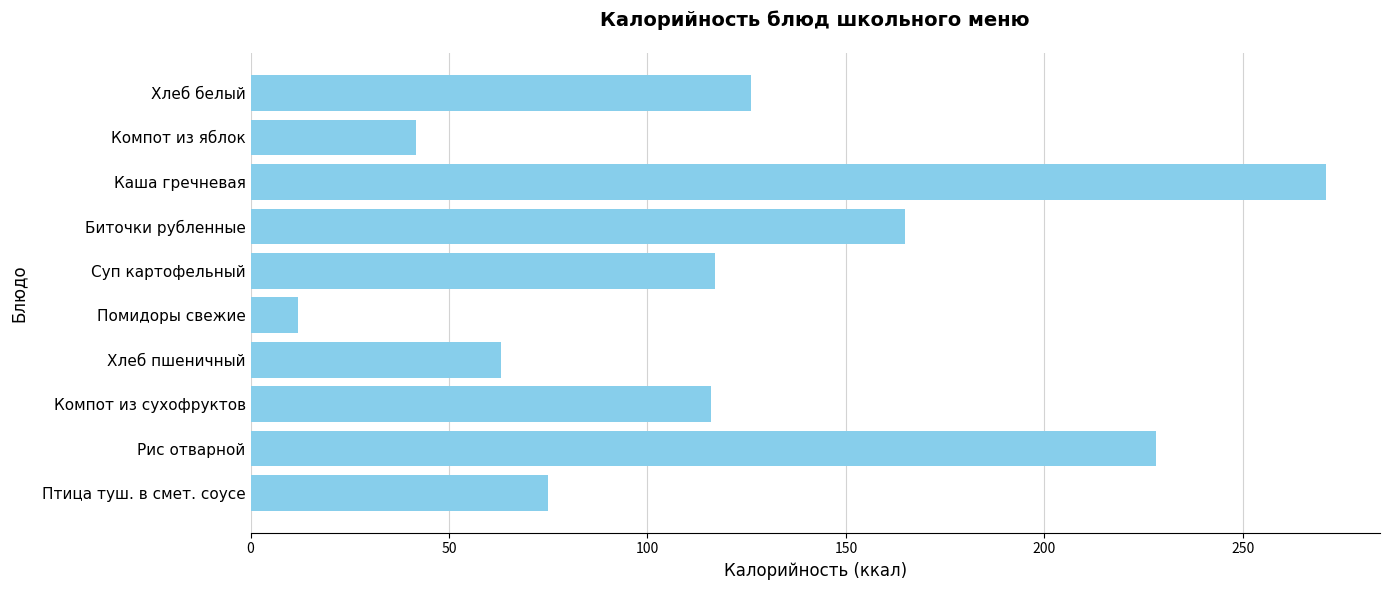

How many data points are less than 117?

5